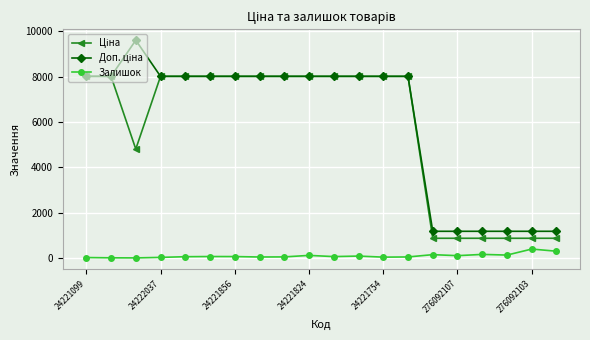

What is the highest value of the Залишок series?

391.0